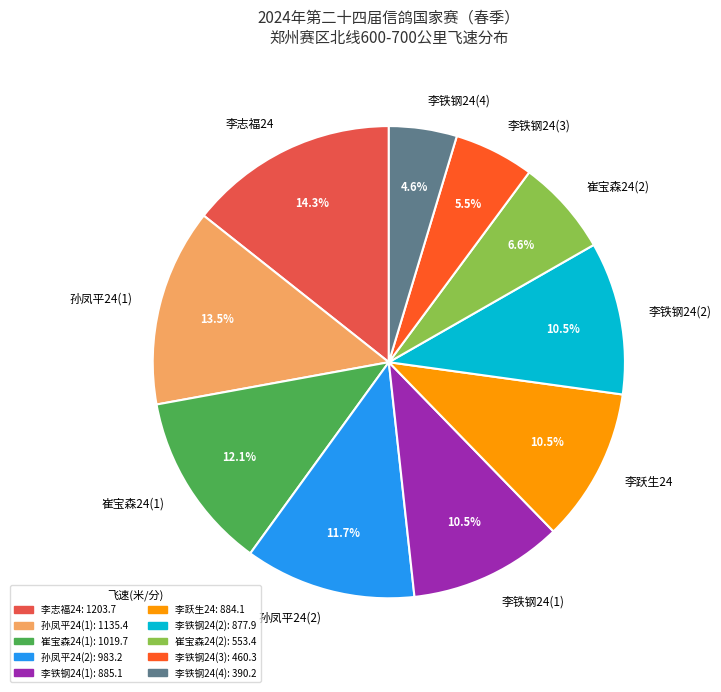

Is the sum of 李铁钢24(4) and 崔宝森24(1) greater than half?

No